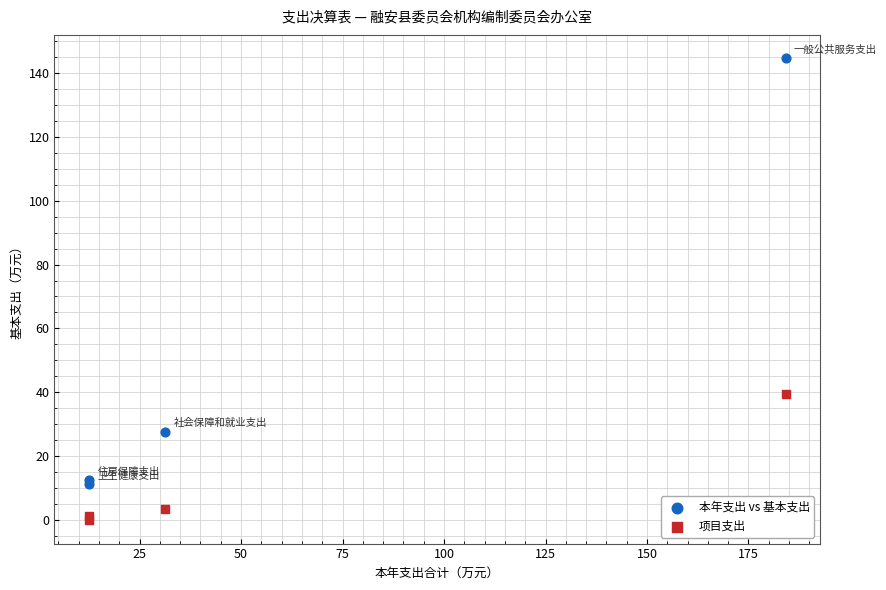

Which series reaches the maximum Y coordinate?

本年支出 vs 基本支出